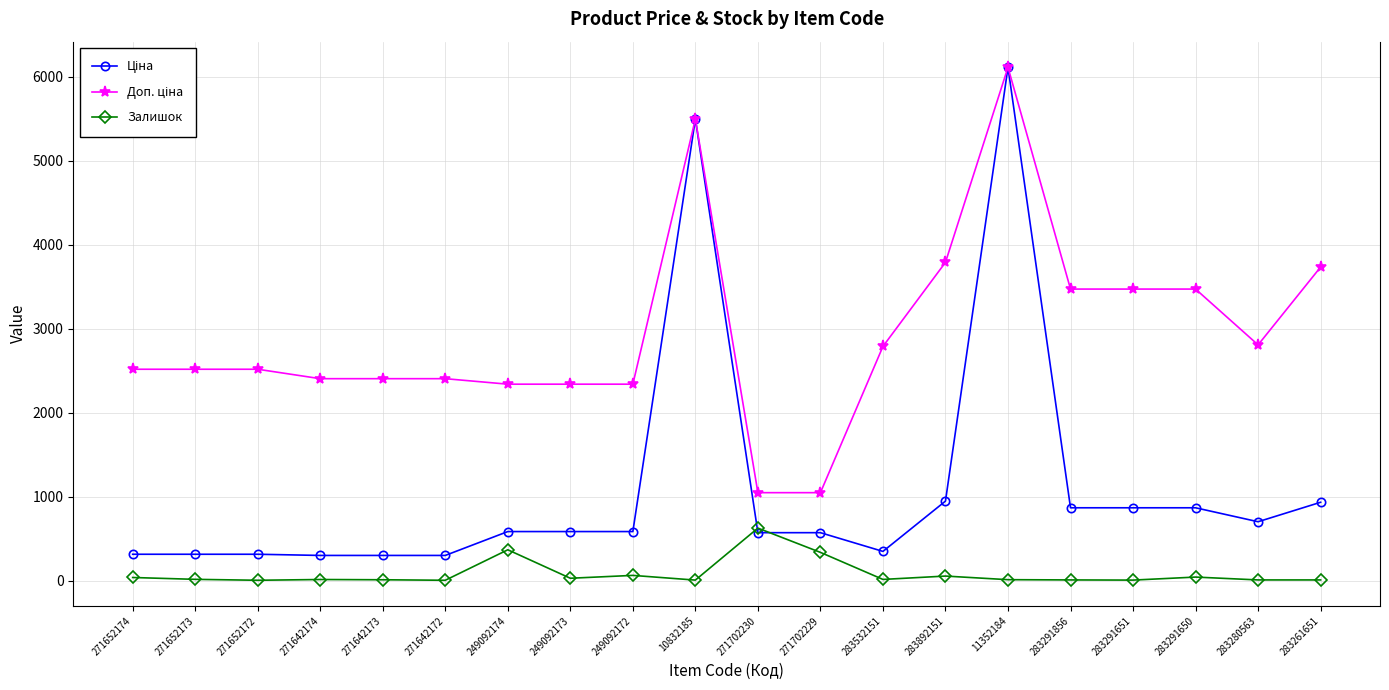

Which label corresponds to the largest value in the chart?

11352184